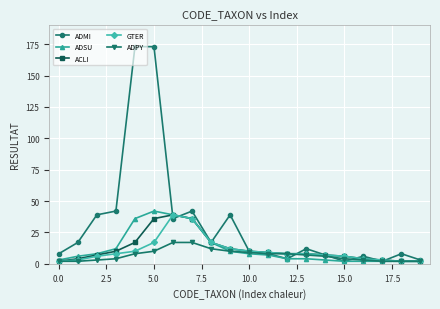

Does the chart have visible grid lines?

Yes